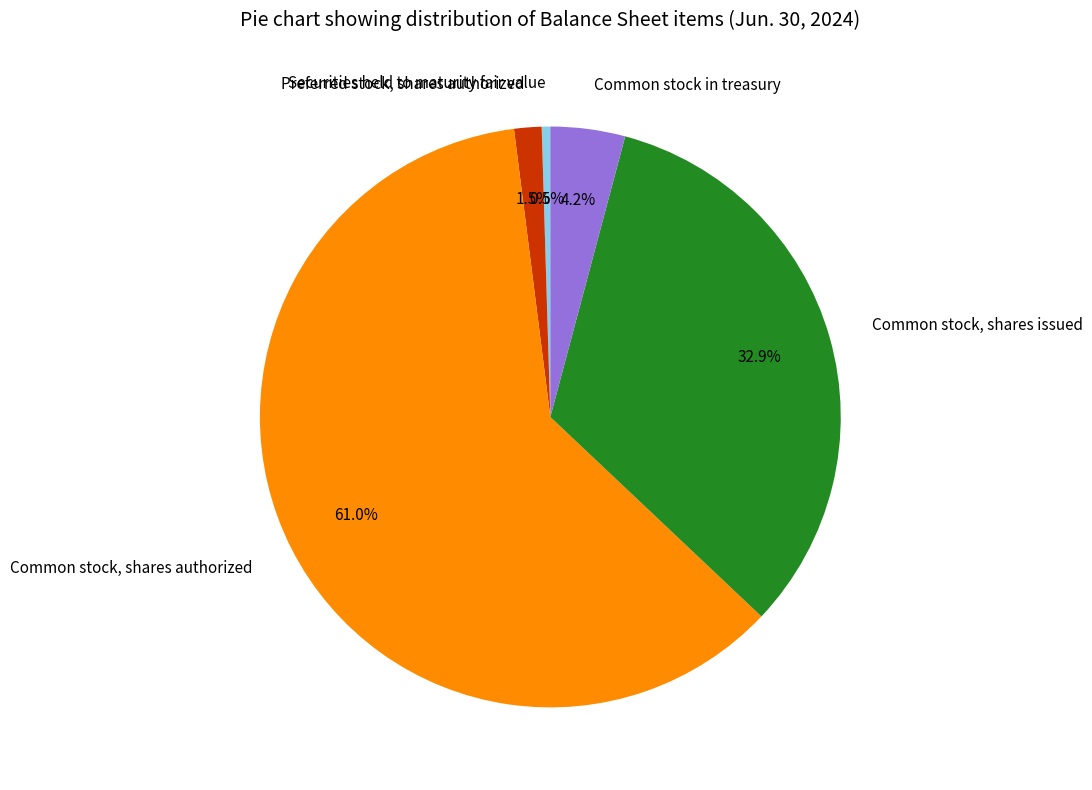

How many slices are in this pie chart?

5